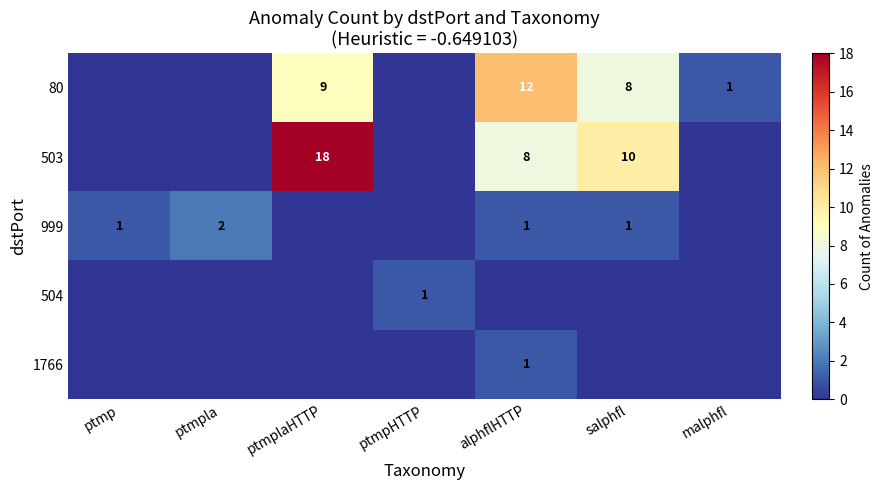

True or false: 503 has a value of 18 at ptmplaHTTP.

True